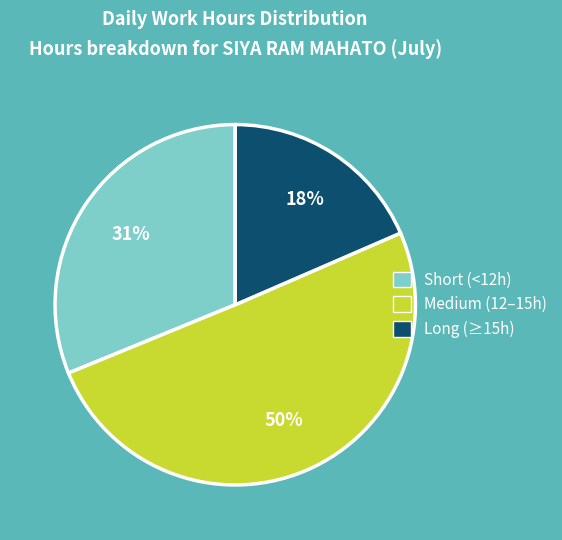

Which slice represents more than half of the pie?

Medium (12–15h)